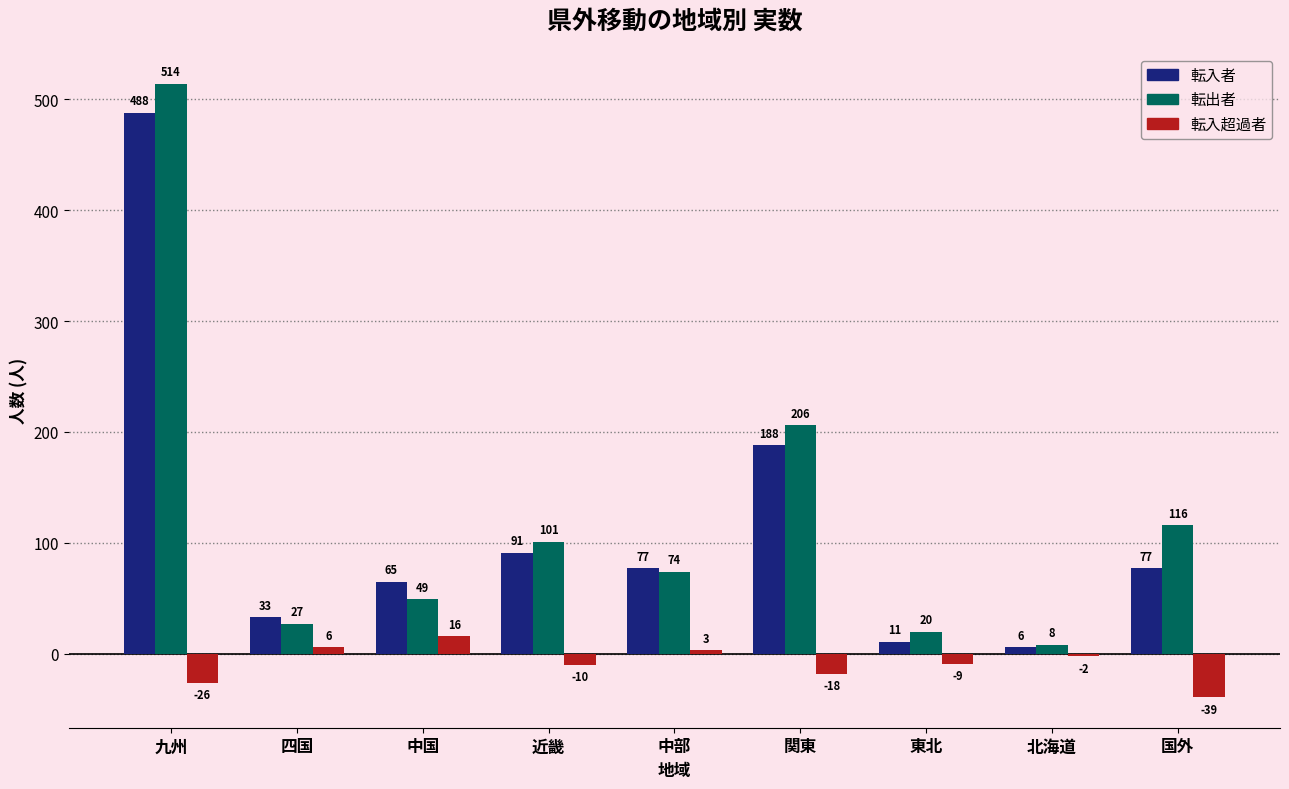

At which label does 転入者 first exceed 77?

九州